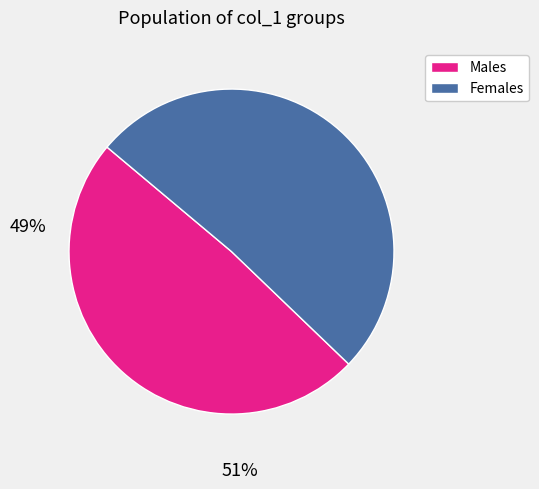

Does any single category account for the majority?

Yes